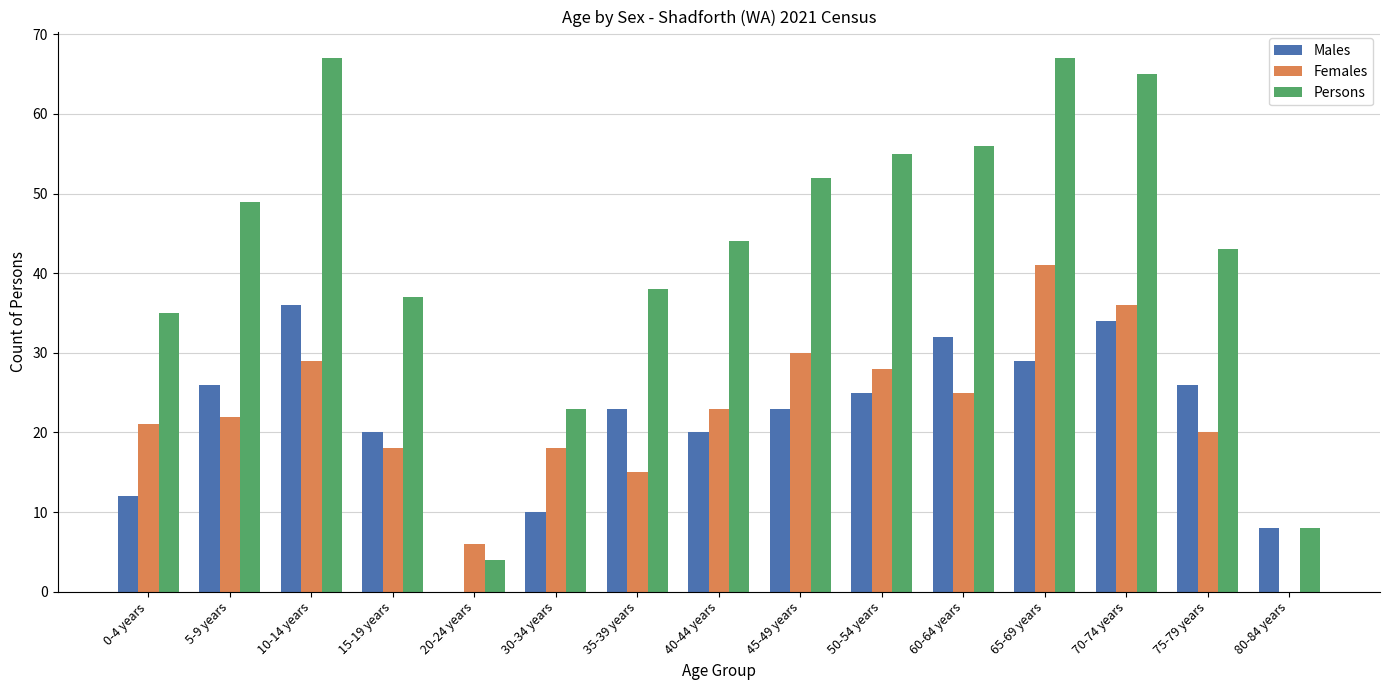

Are the bars grouped side by side (vs. stacked)?

Yes